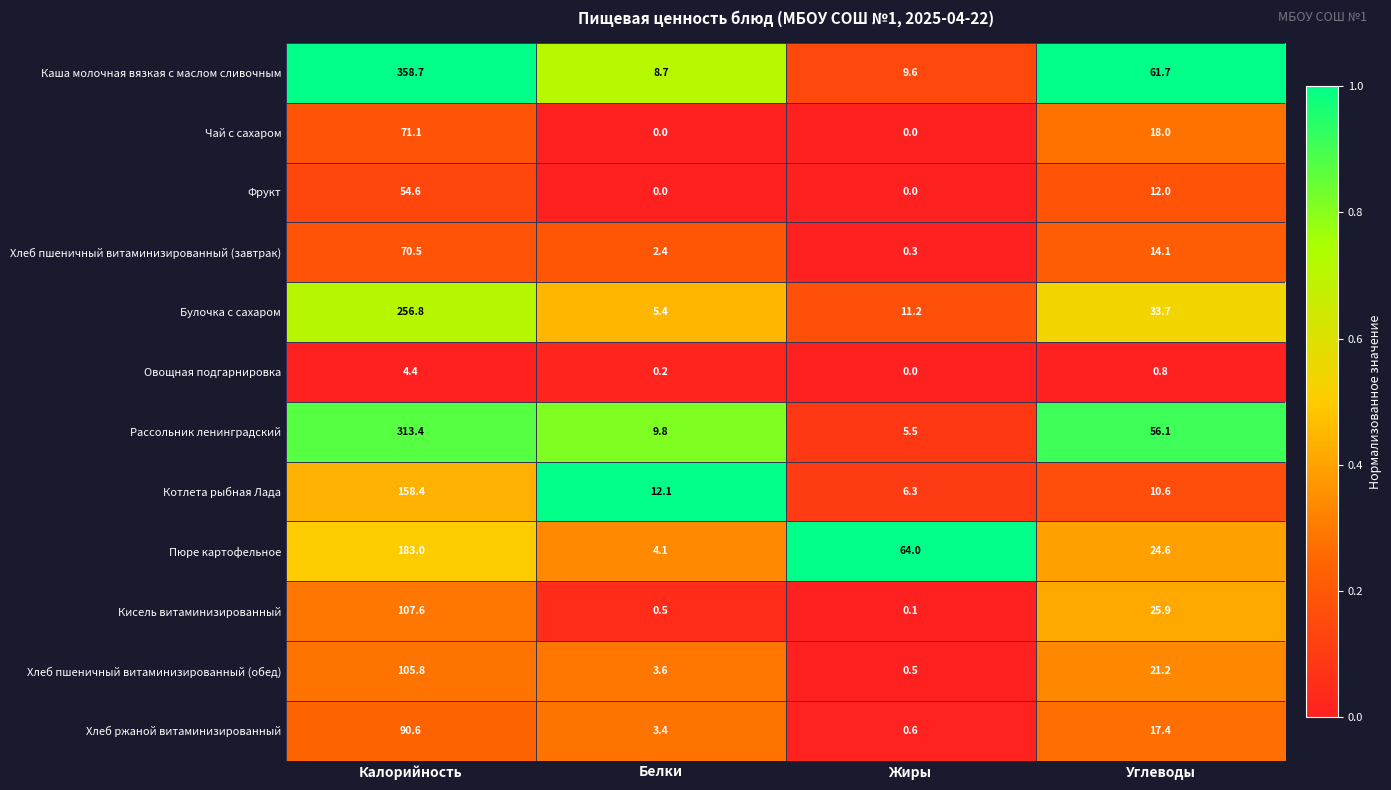

The value of Пюре картофельное at Белки is 4.1. True or false?

True